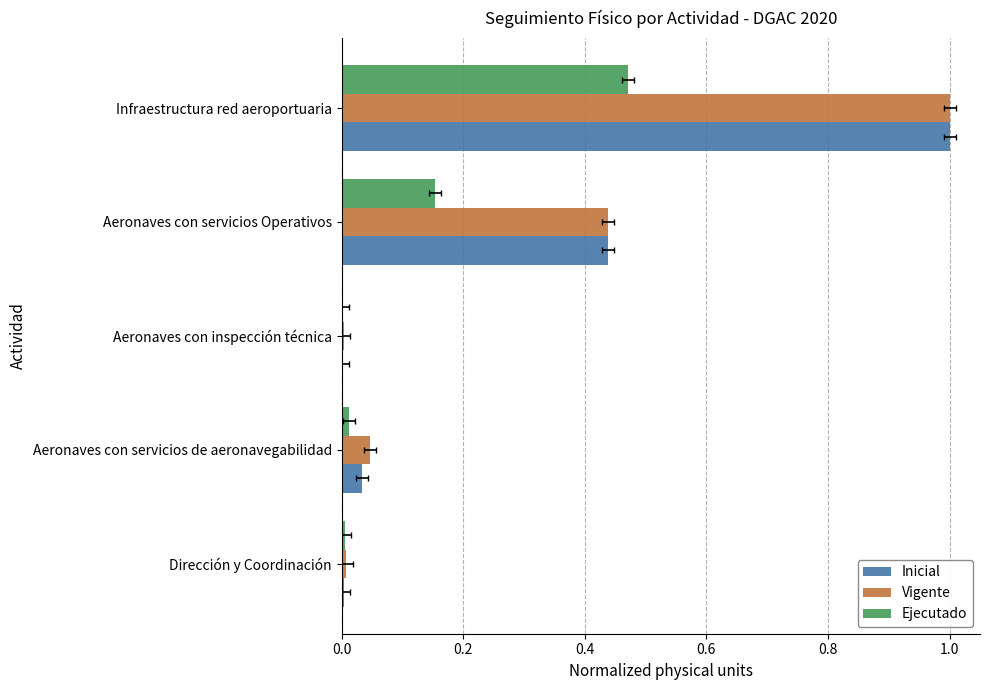

Reading right to left, extract all data points from this chart.

Inicial: 1.0	0.4	0.0	0.0	0.0
Vigente: 1.0	0.4	0.0	0.0	0.0
Ejecutado: 0.5	0.2	0.0	0.0	0.0